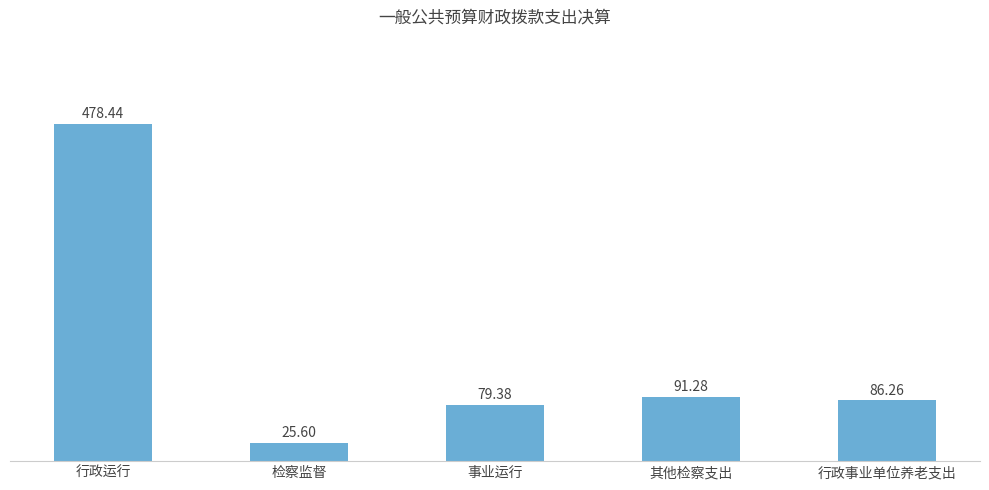

What is the value of the 1st bar from the left?

478.4